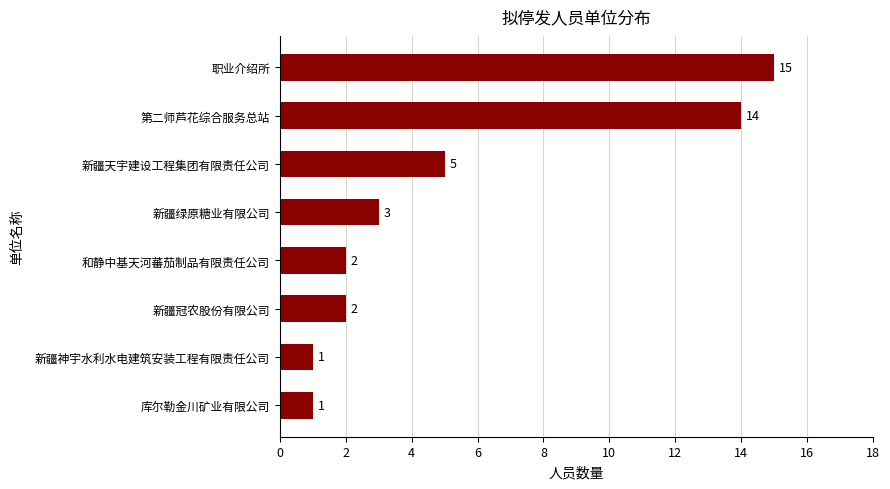

What is the sum of all values?

43